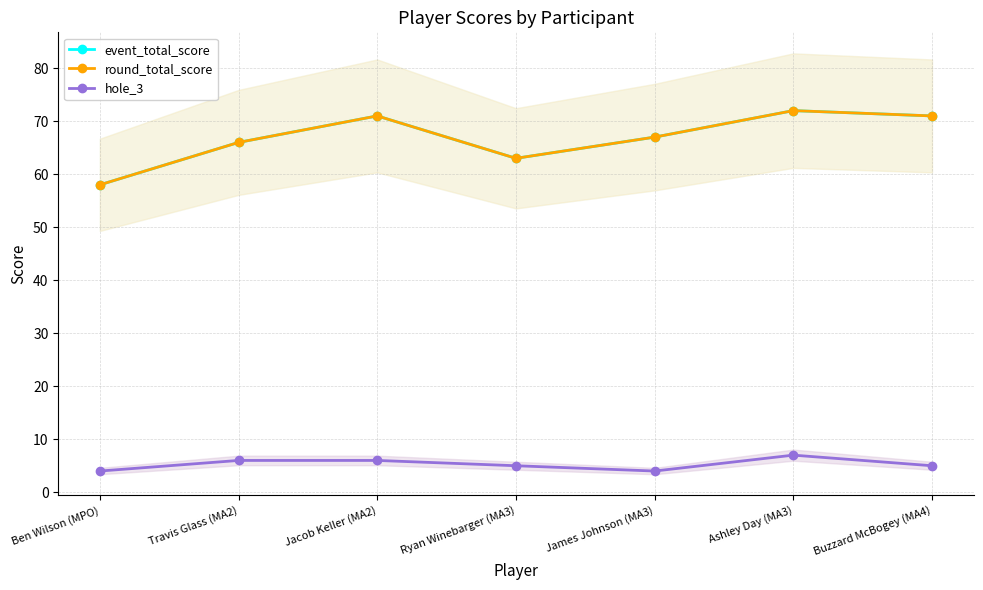

Which series has the widest spread of values?

event_total_score